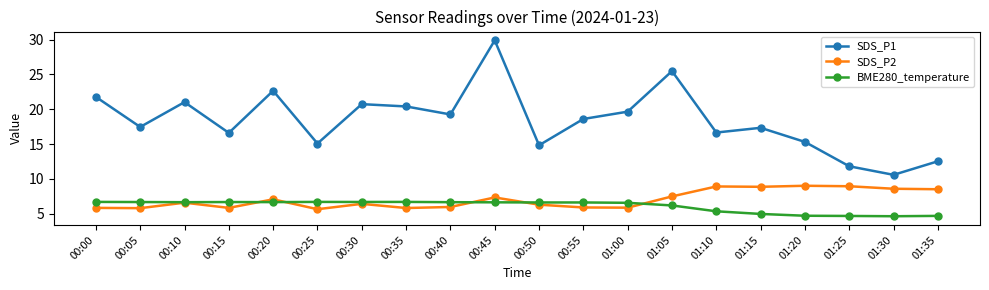

Is this an area chart (filled region under the line)?

No